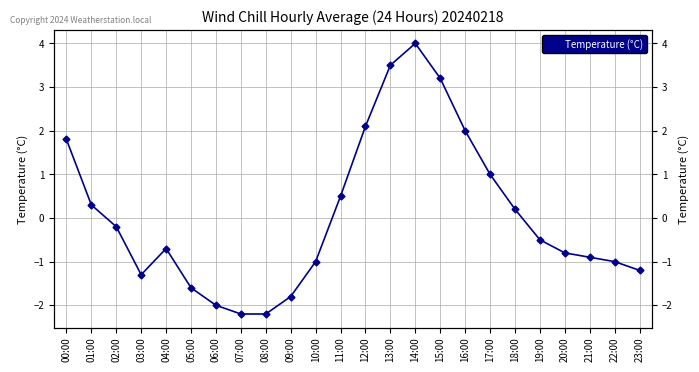

Reading right to left, list all the values displayed in this chart.

-1.2	-1.0	-0.9	-0.8	-0.5	0.2	1.0	2.0	3.2	4.0	3.5	2.1	0.5	-1.0	-1.8	-2.2	-2.2	-2.0	-1.6	-0.7	-1.3	-0.2	0.3	1.8